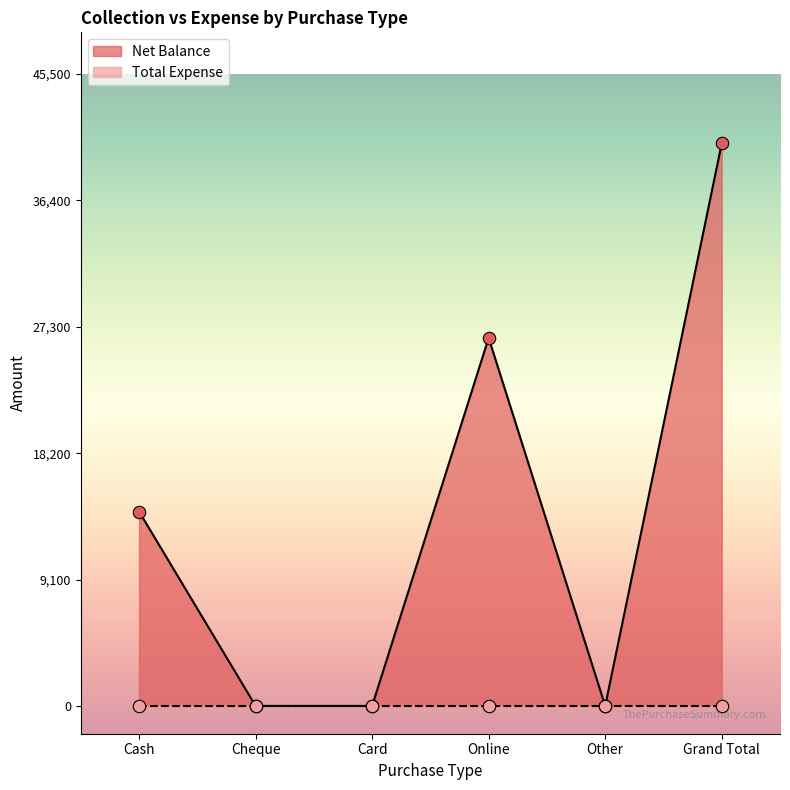

What is the change in value from Cheque to Online?

+26500